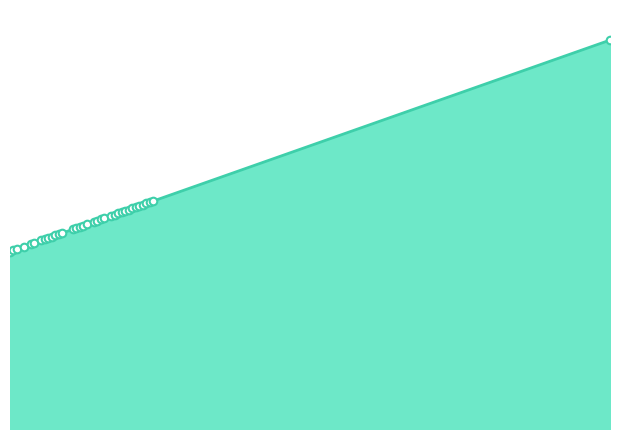

Between 369 and 349, which is larger?

369